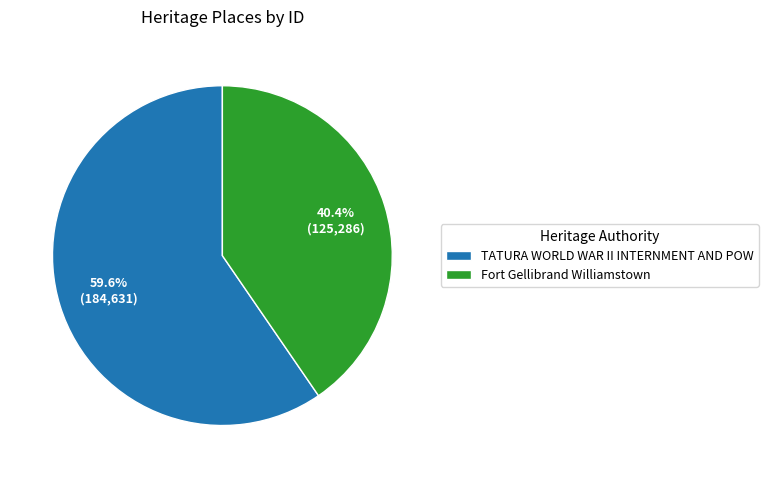

What percentage is the Fort Gellibrand Williamstown slice, to the nearest percent?

40%